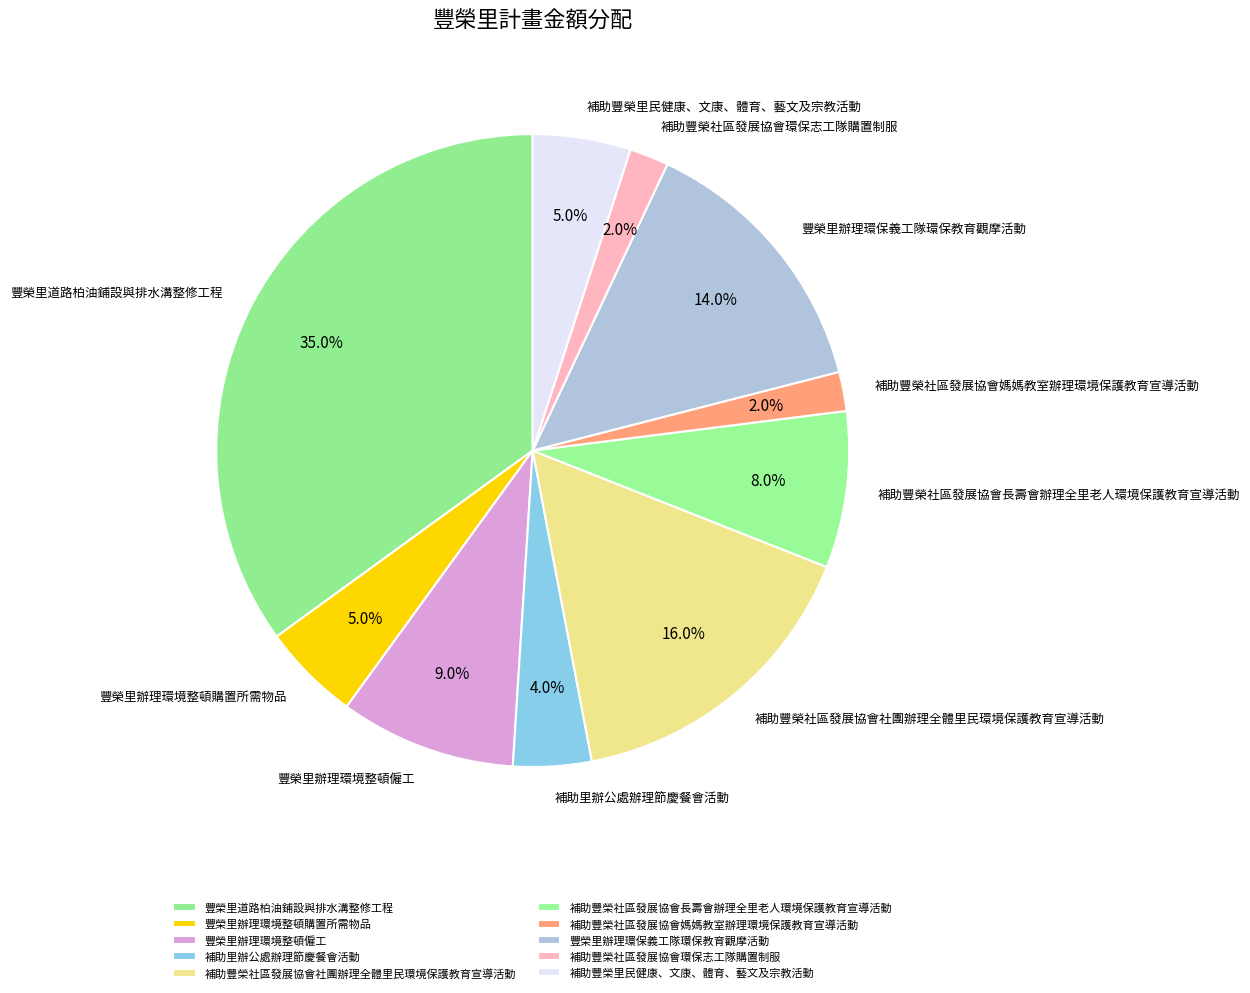

What is the largest slice in the pie chart?

豐榮里道路柏油鋪設與排水溝整修工程